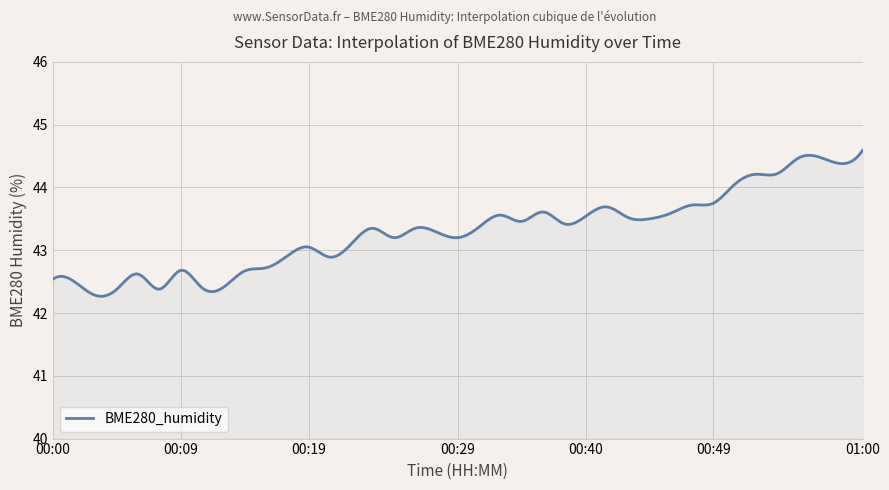

What is the greatest value displayed?

44.6